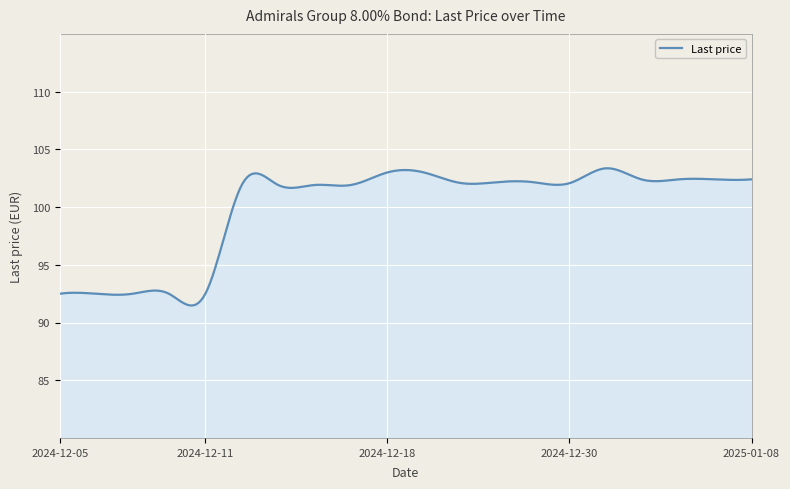

What is the maximum value shown in the chart?

103.4